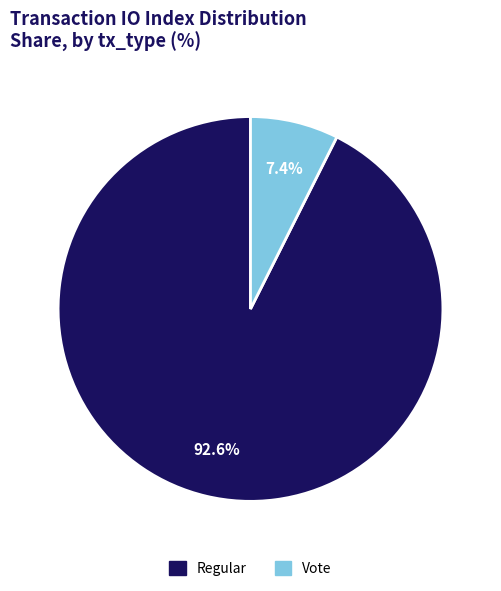

To the nearest percent, what is the average slice percentage?

50%